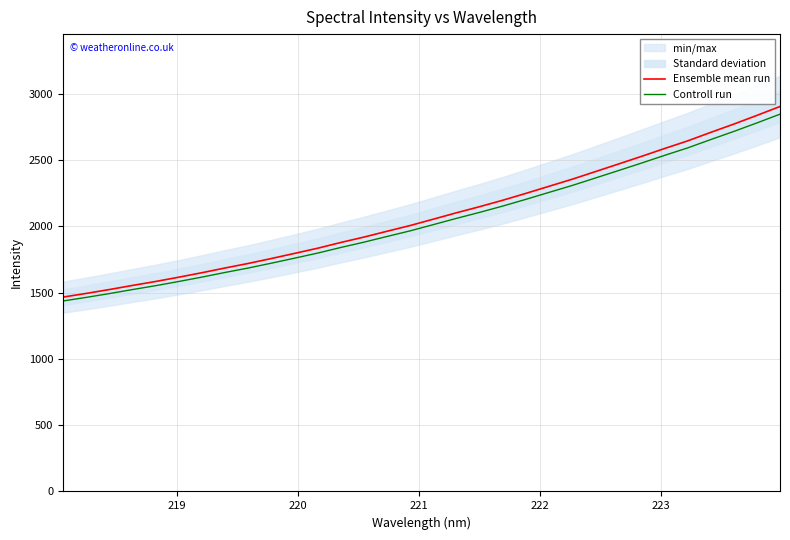

True or false: Ensemble mean run and Controll run intersect in this chart.

False